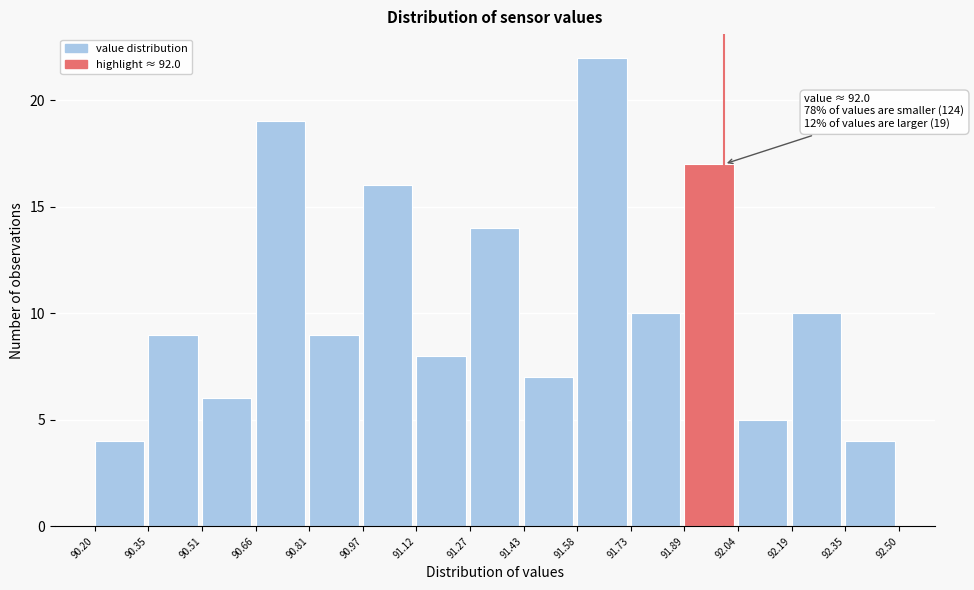

Over which range of the x-axis is the bar tallest?

91.58 to 91.73